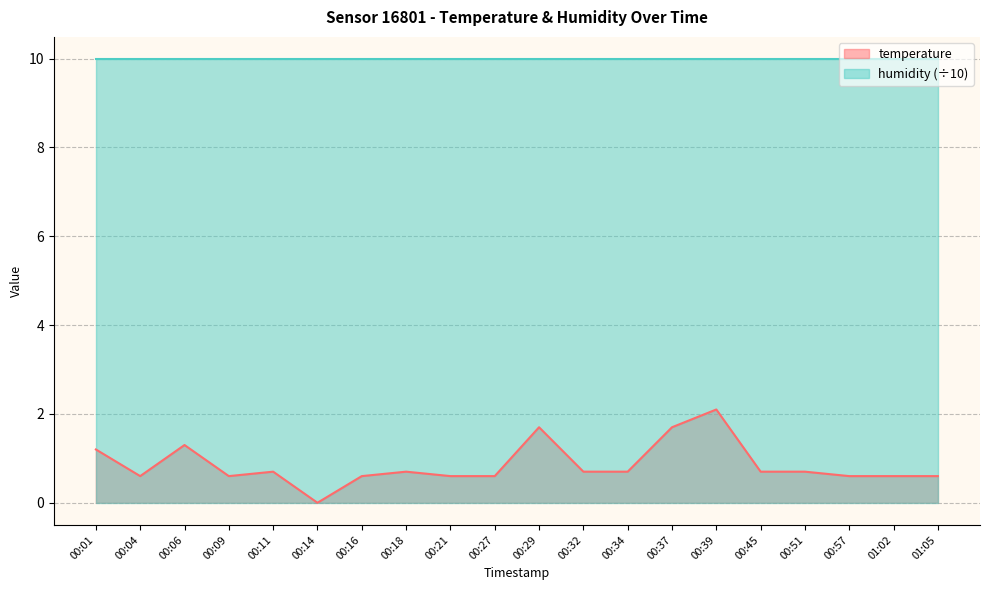

True or false: the data shows 1.3 at 00:06.

True